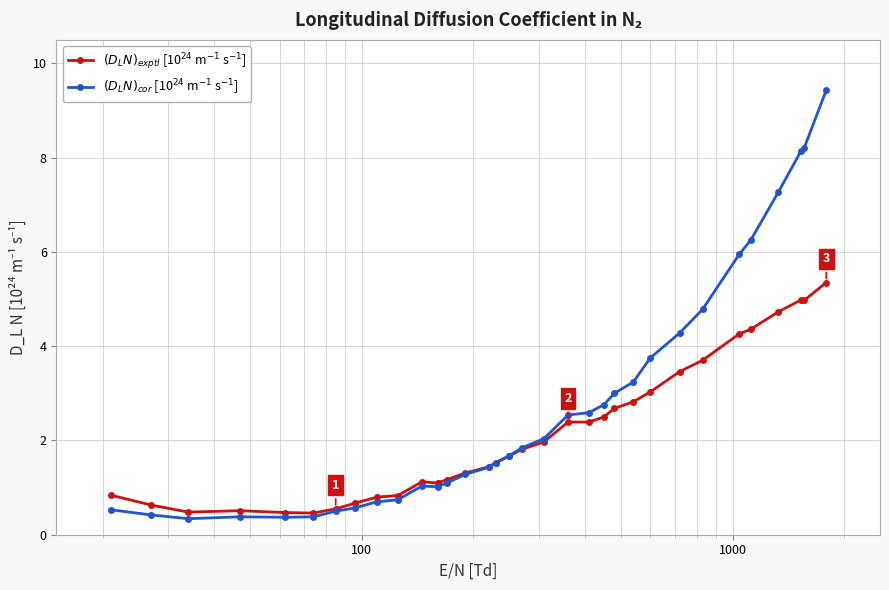

At how many categories does at least one series exceed 7?

4